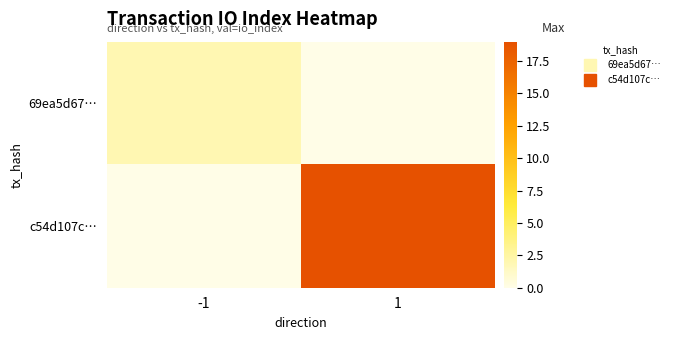

At -1, list the series in order from largest to smallest.

69ea5d67…, c54d107c…